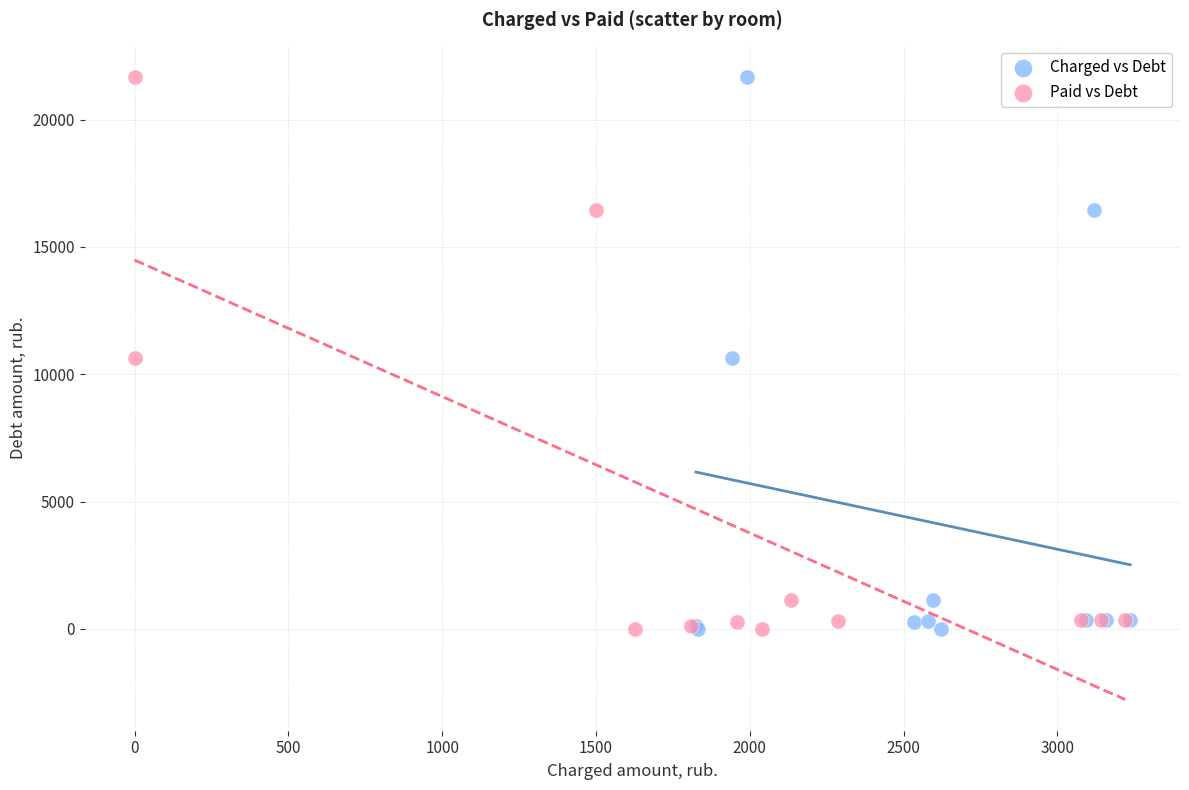

What are all the series names shown in the legend?

Charged vs Debt, Paid vs Debt